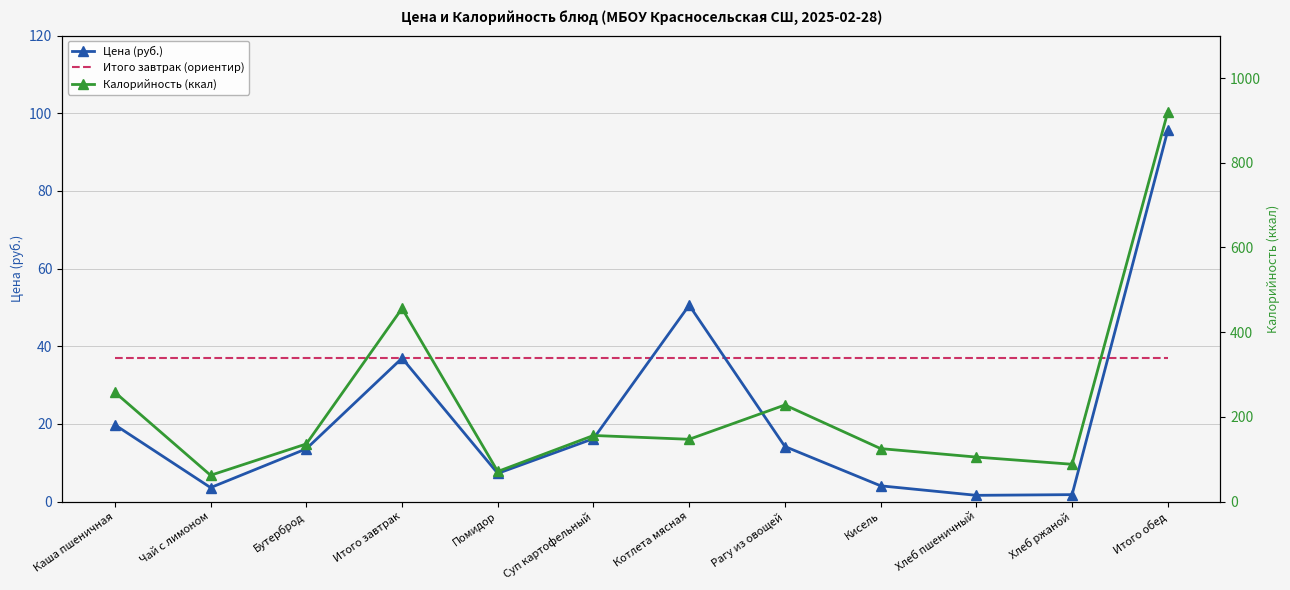

What is the label of the 4th point from the left?

Итого завтрак